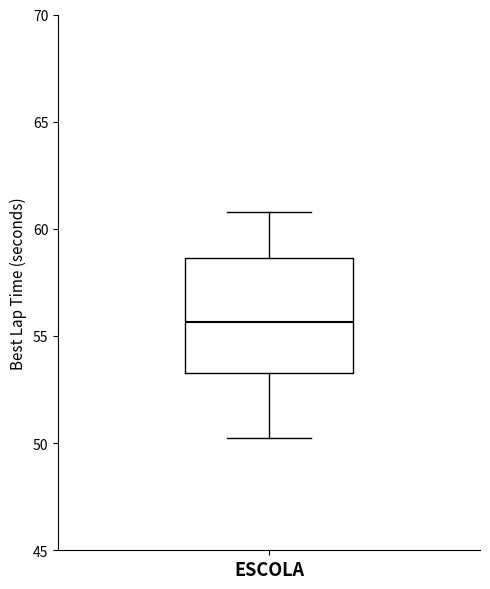

Read this box plot against the y-axis: the position of the median line, the range covered by the box, and the ends of both whiskers. The values are not printed on the chart, so give them approximately, as read against the axis.

median 55.5, box 53.5 to 58.5, whiskers 50.0 to 61.0